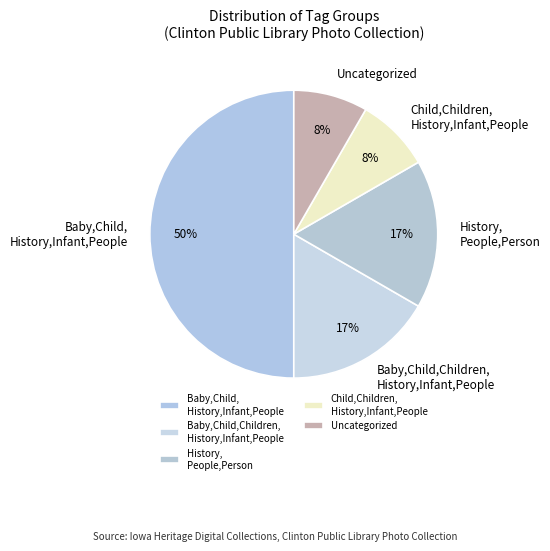

The Uncategorized slice represents 8% of the pie. True or false?

True